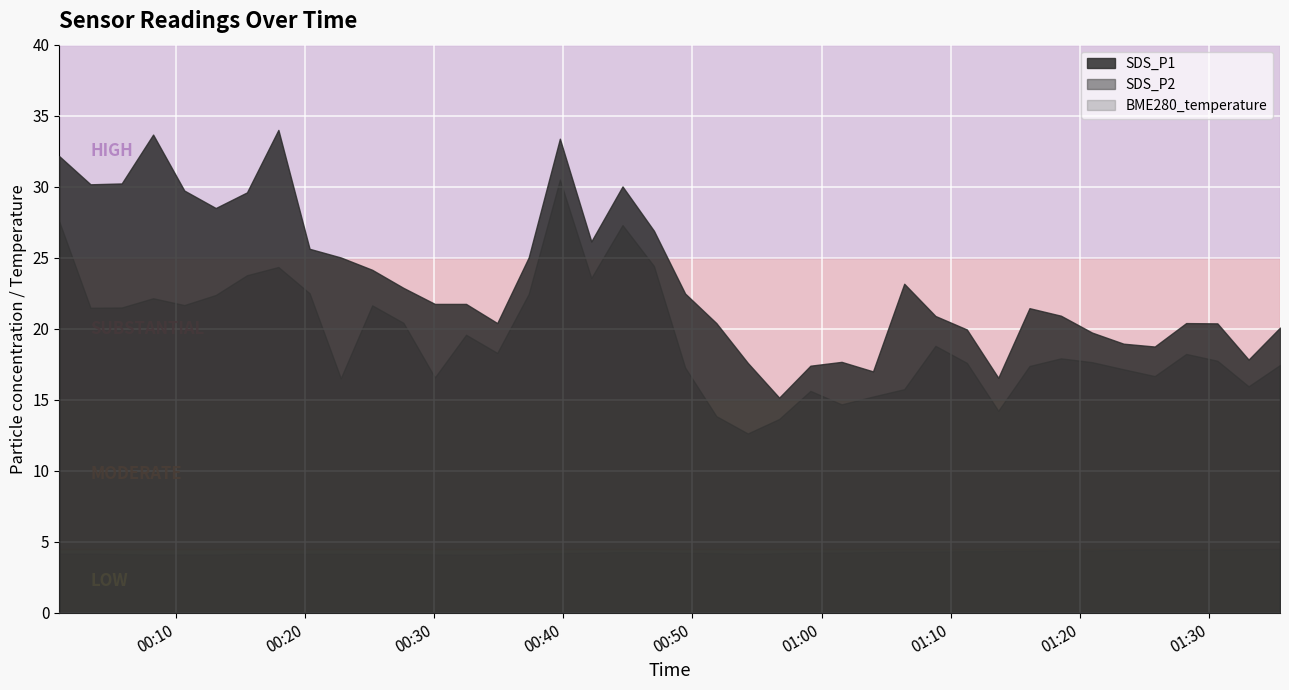

What is the average value of the BME280_temperature series?

4.3